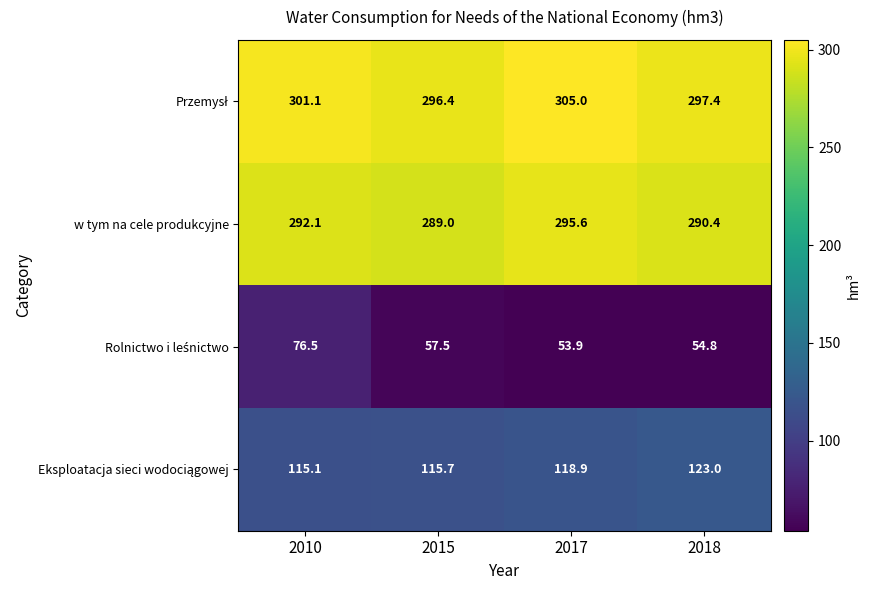

Is it true that w tym na cele produkcyjne equals 295.6 at 2017?

True